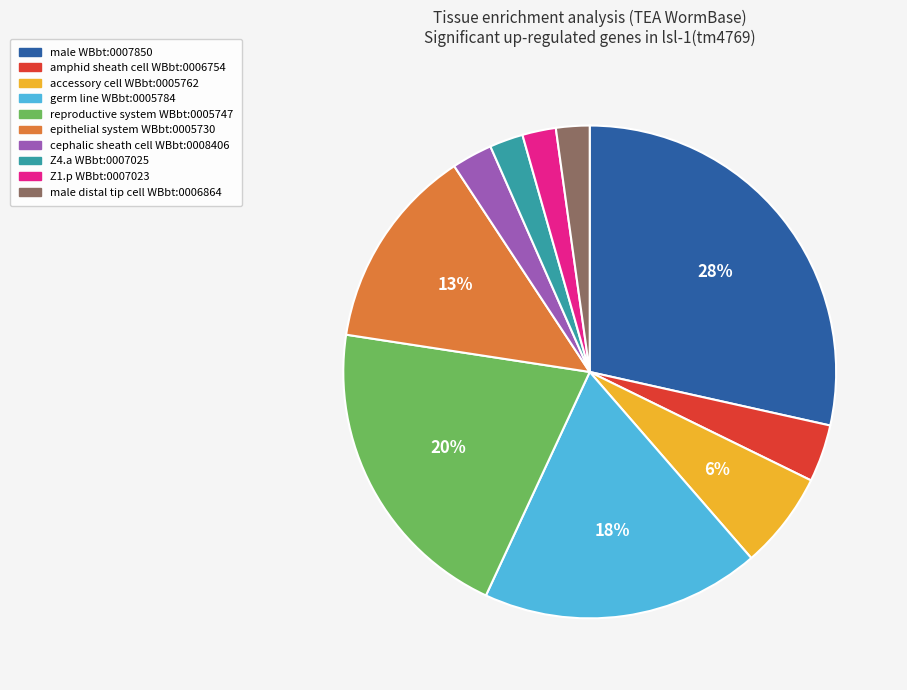

Approximately how many times larger is the value at amphid sheath cell WBbt:0006754 compared to epithelial system WBbt:0005730?

0.3